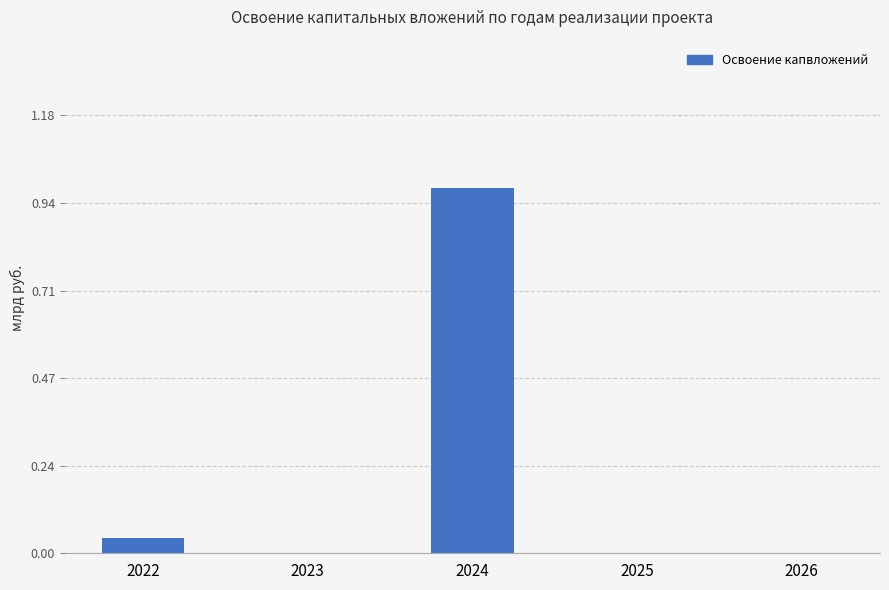

Which label corresponds to the largest value in the chart?

2024